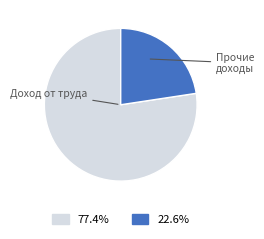

How many slices are in this pie chart?

2